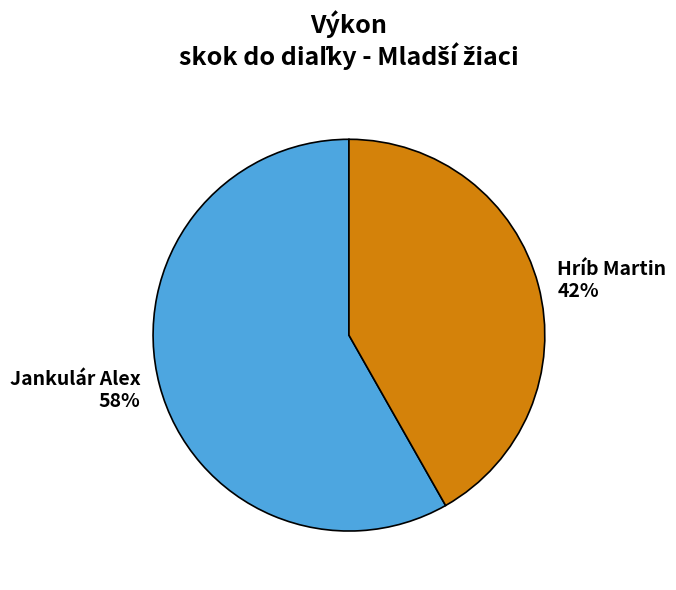

Which slice is the smallest?

Hríb Martin